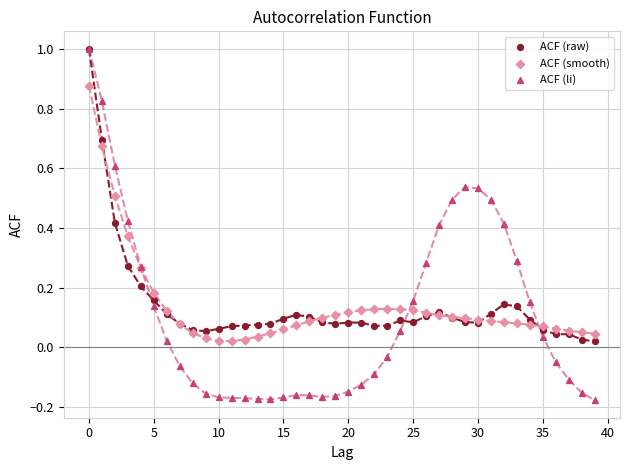

Which series reaches the minimum Y coordinate?

ACF (li)